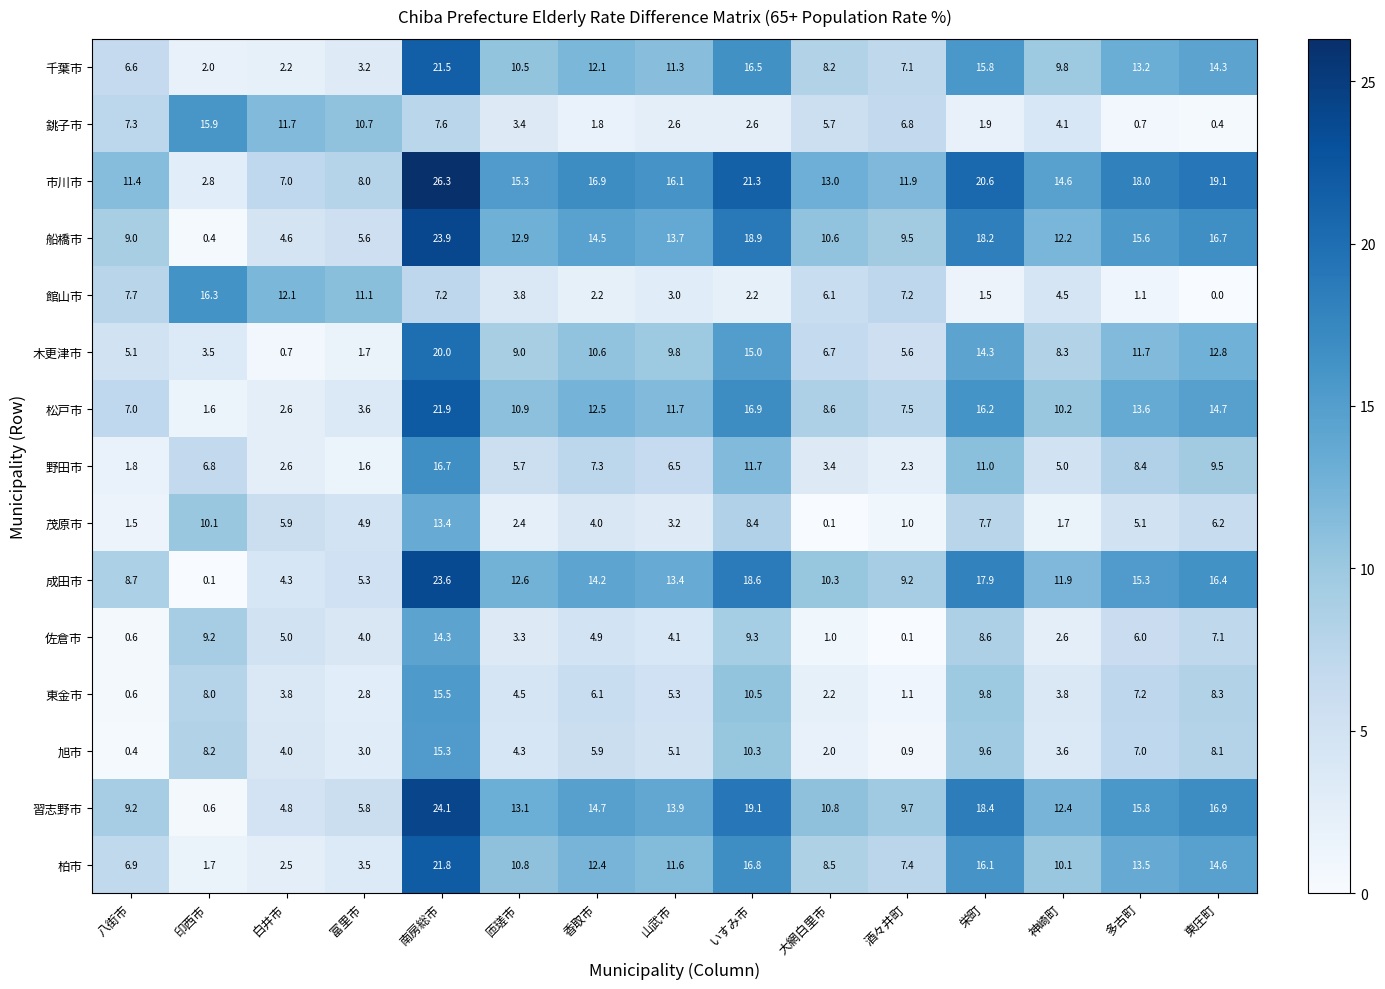

Rank the series at 富里市 from highest to lowest value.

館山市, 銚子市, 市川市, 習志野市, 船橋市, 成田市, 茂原市, 佐倉市, 松戸市, 柏市, 千葉市, 旭市, 東金市, 木更津市, 野田市